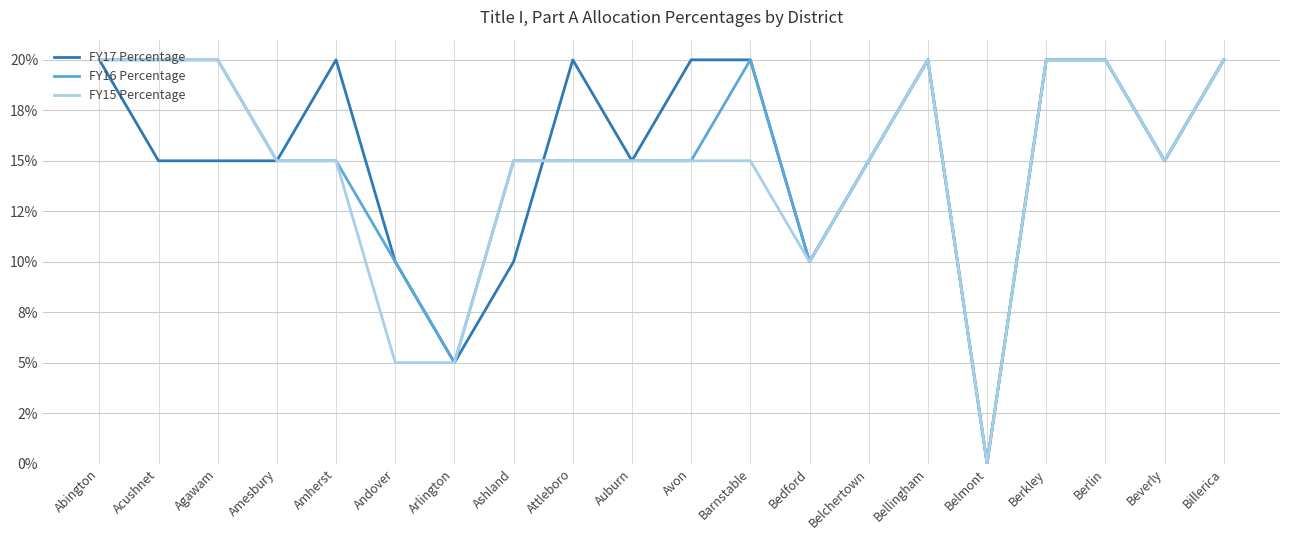

Does the chart display data point markers on the line(s)?

No